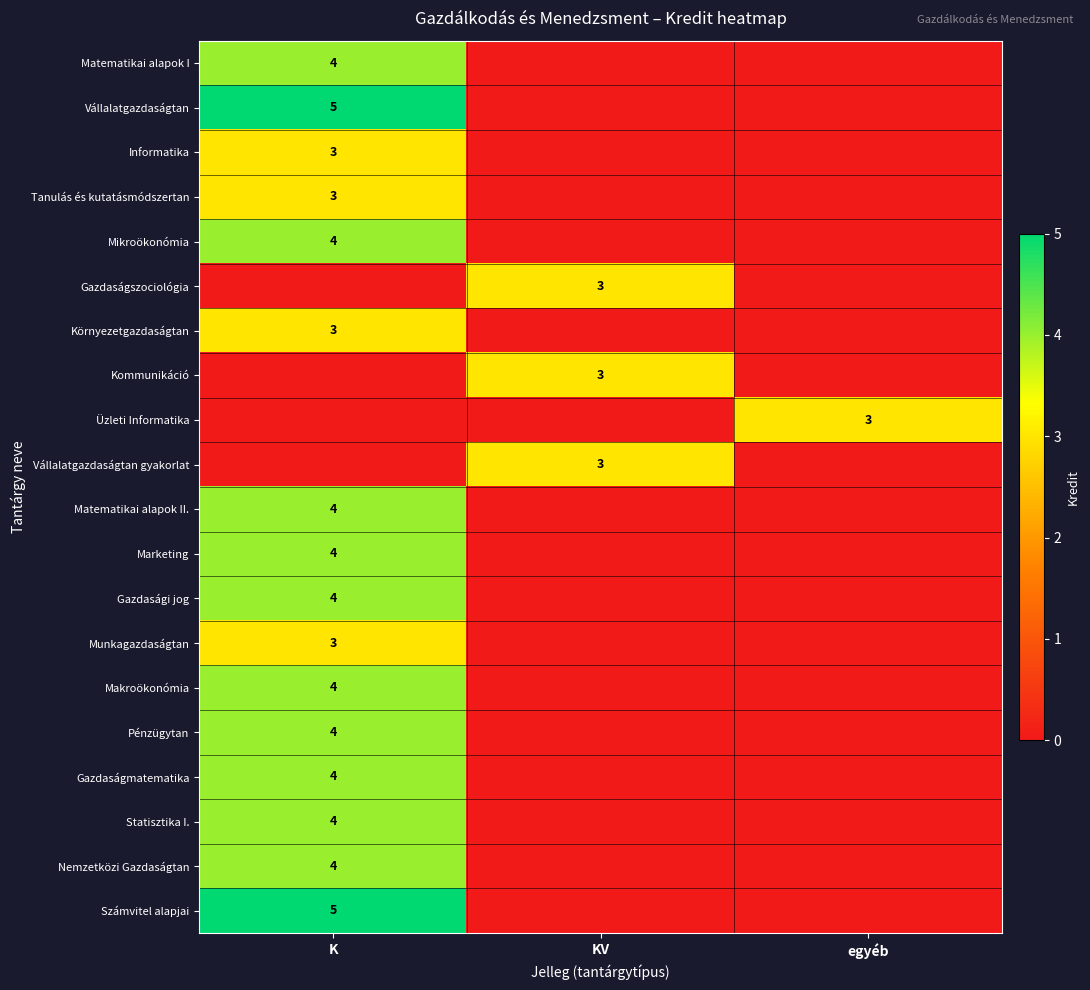

Which series has the largest range (max minus min)?

Vállalatgazdaságtan